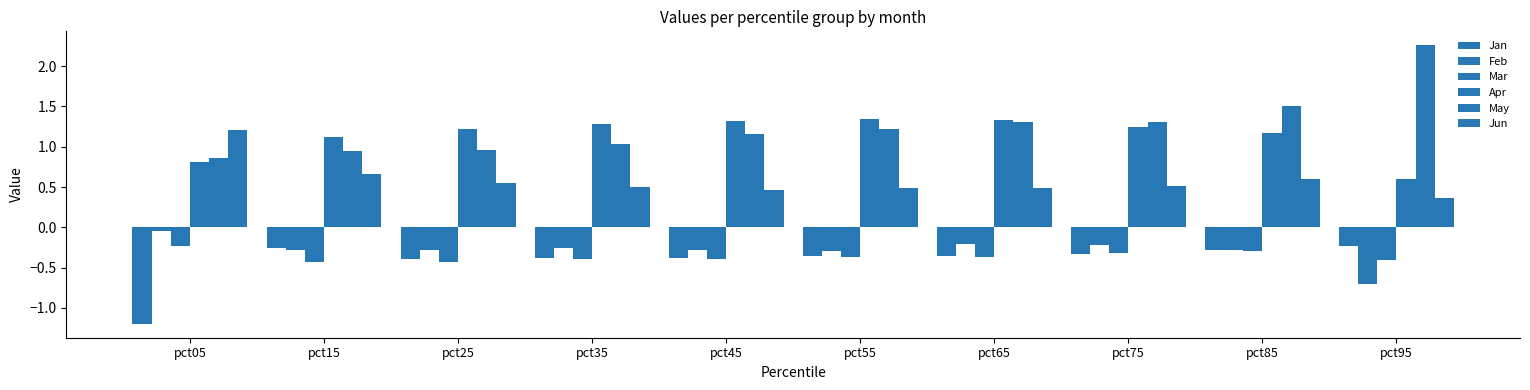

What is the sum of the Jan values at pct25 and pct35?

-0.8